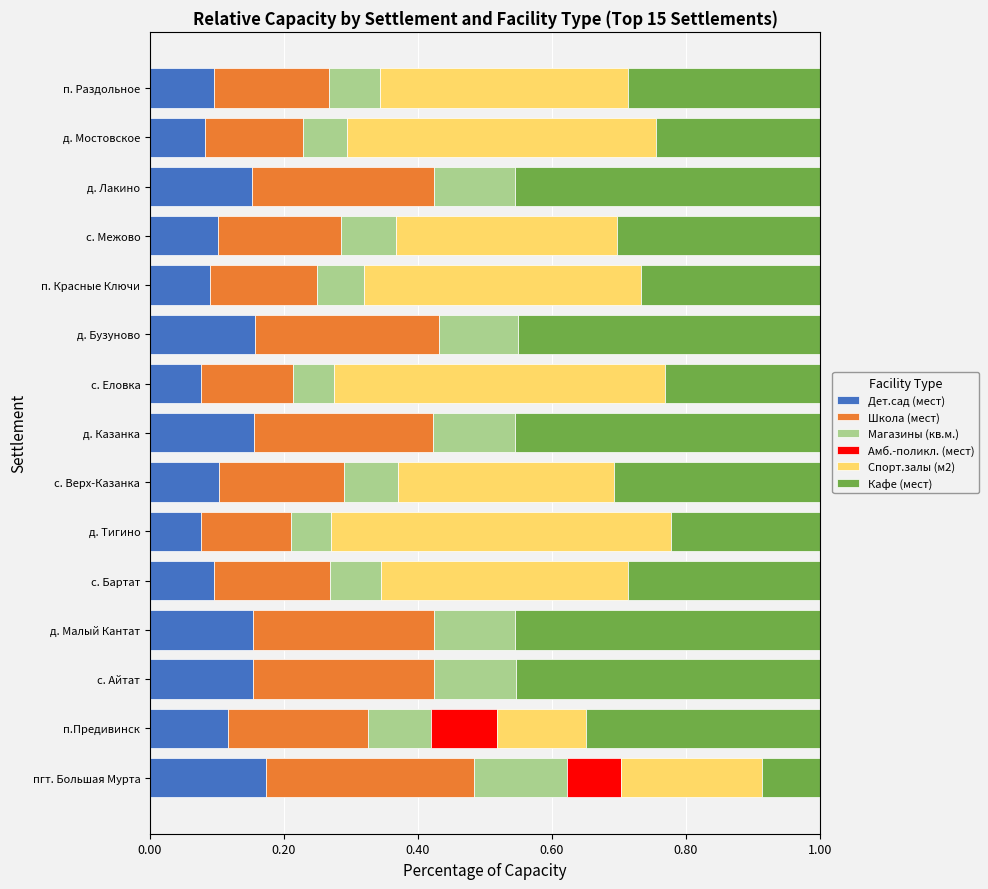

What is the total value across all series at д. Малый Кантат?

1.0